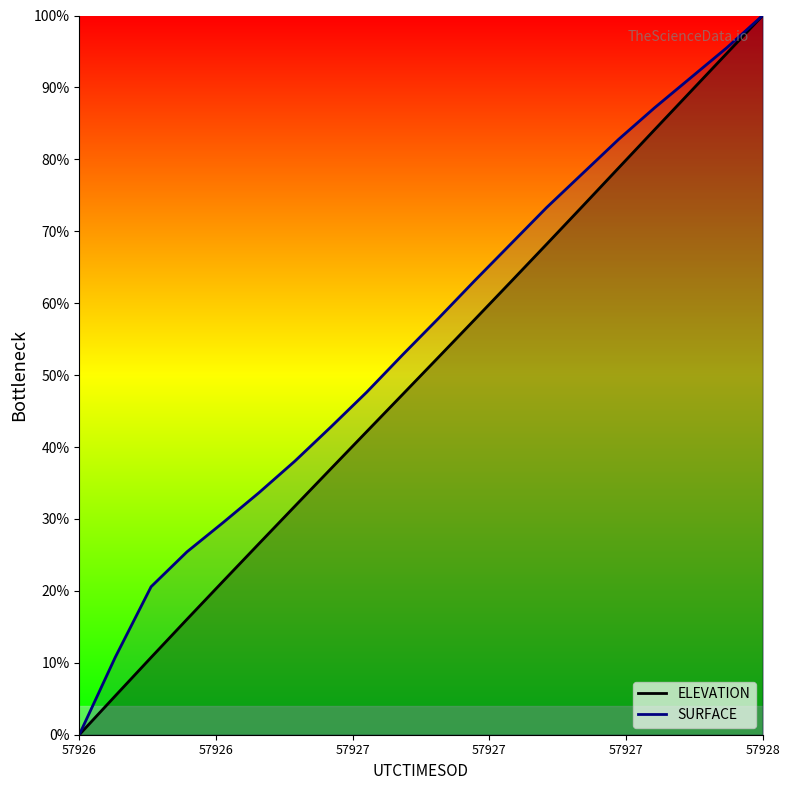

List the series in order of their overall mean, highest first.

SURFACE, ELEVATION